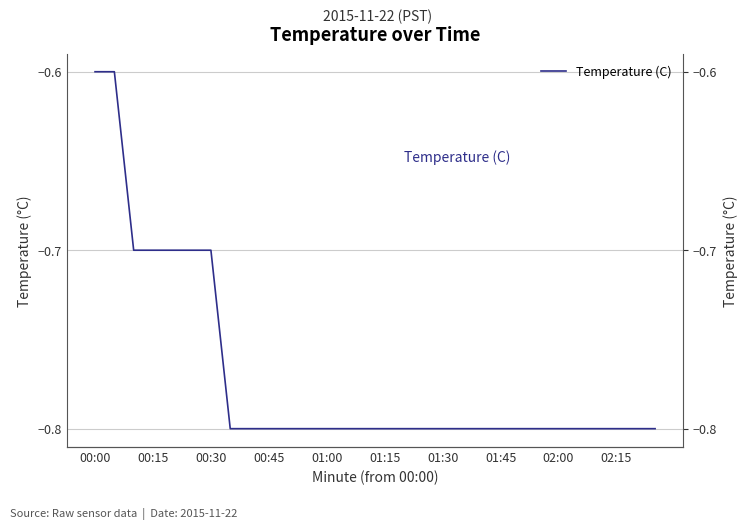

True or false: the data has more than 1 interior local peaks.

False